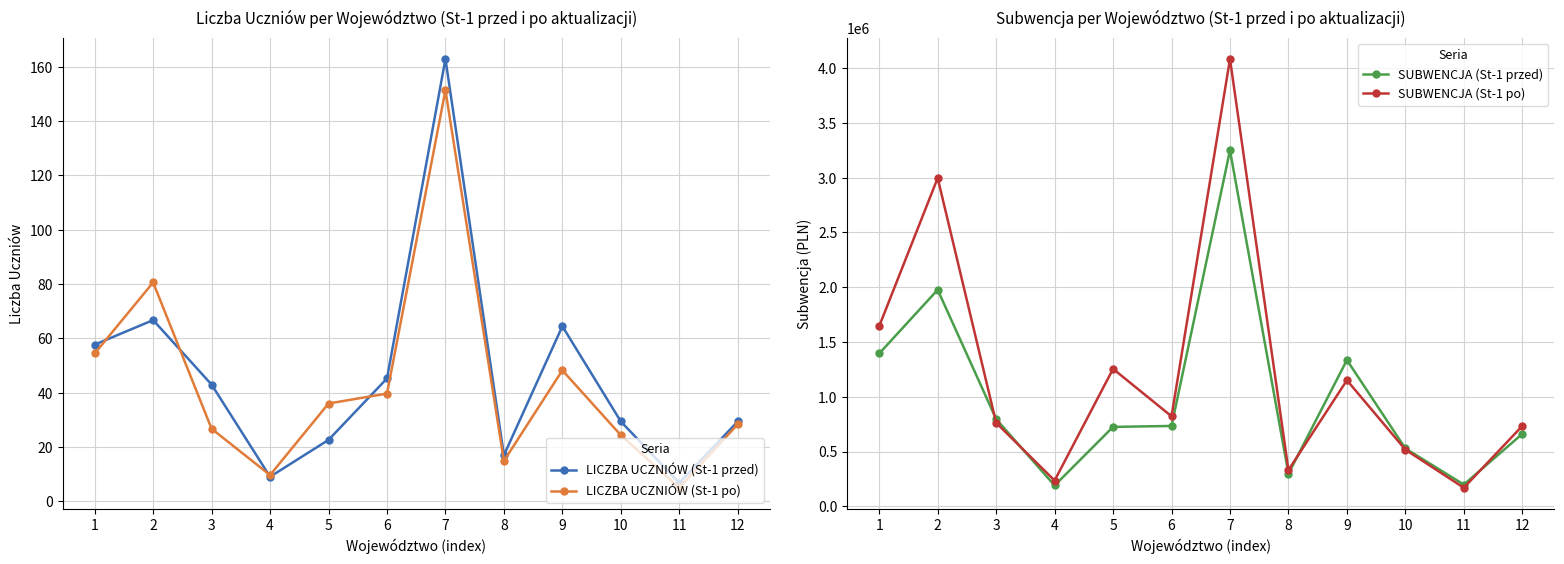

Which category has the highest value across all series?

7